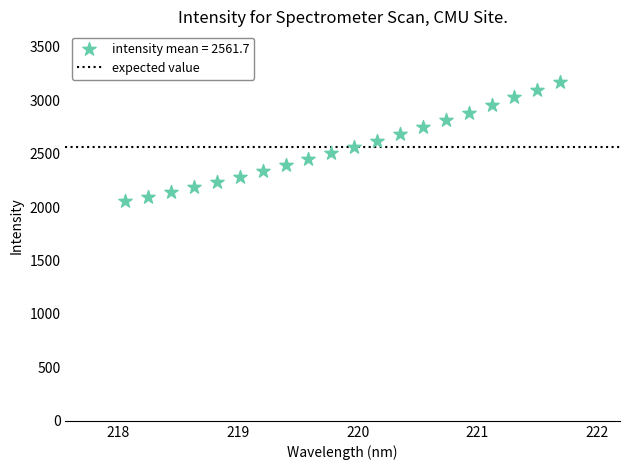

What is the range of Y values (max minus min)?

1113.5